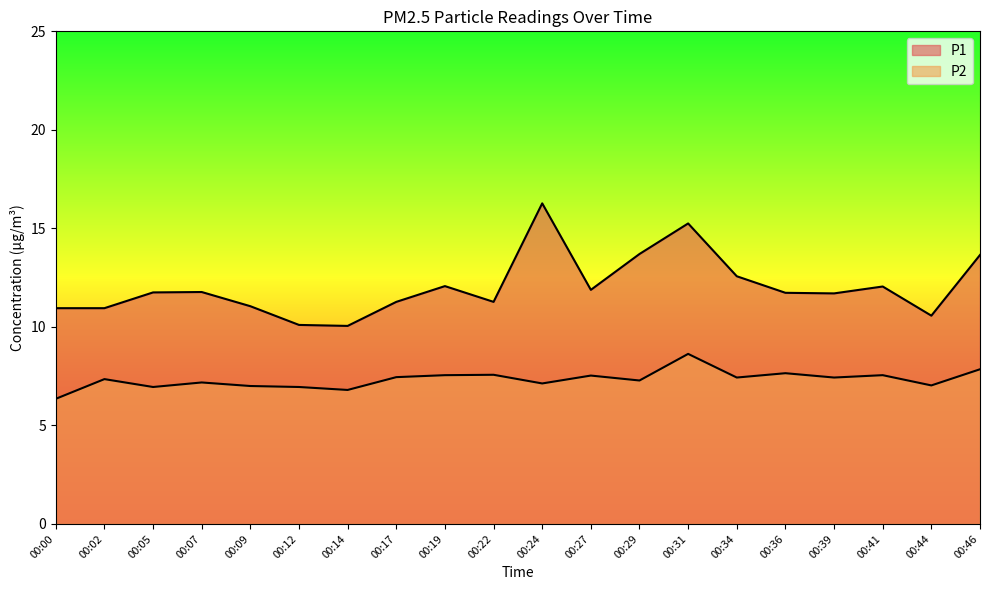

Rank the categories by P1 value from lowest to highest.

00:14, 00:12, 00:44, 00:00, 00:02, 00:09, 00:17, 00:22, 00:39, 00:36, 00:05, 00:07, 00:27, 00:41, 00:19, 00:34, 00:46, 00:29, 00:31, 00:24